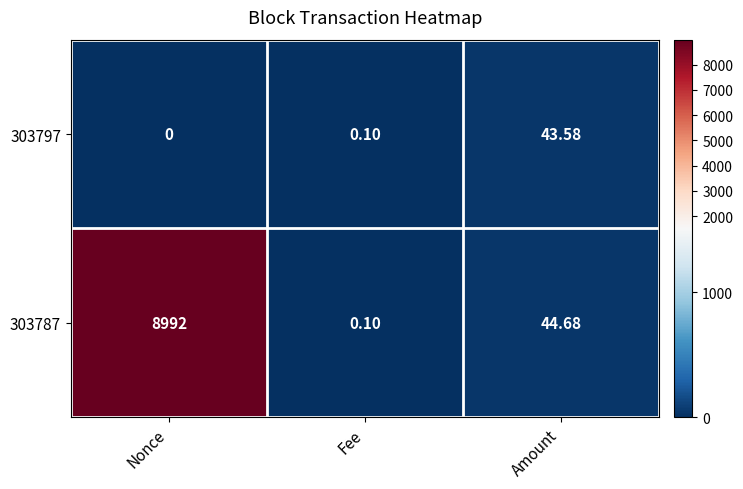

At which label does 303787 first exceed 44?

Nonce